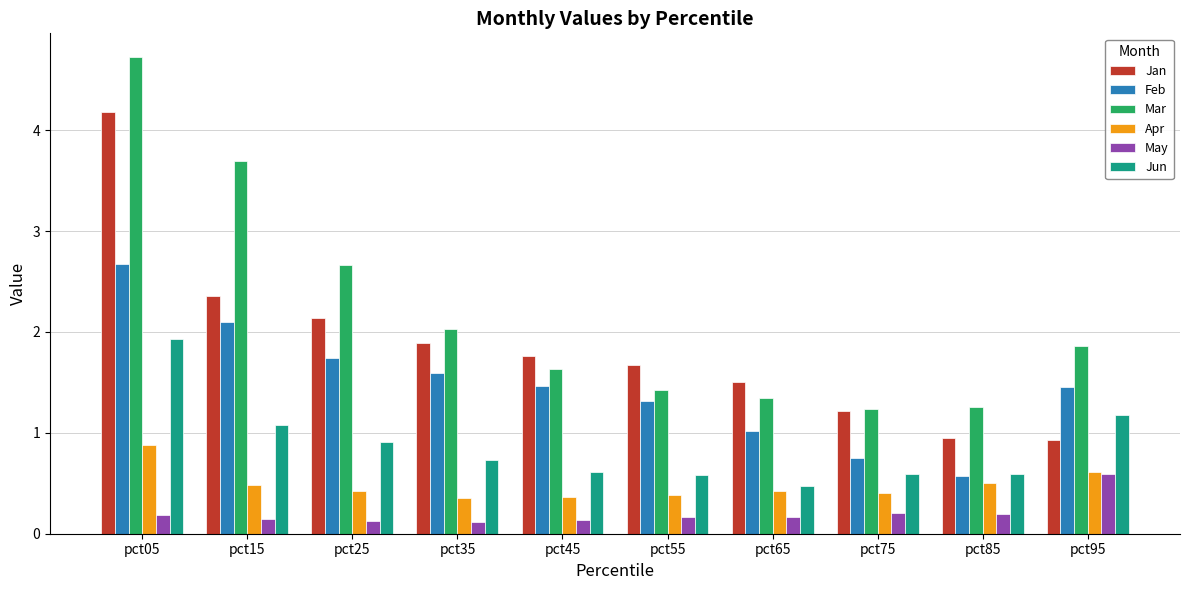

What value does the Apr series have at pct85?

0.5